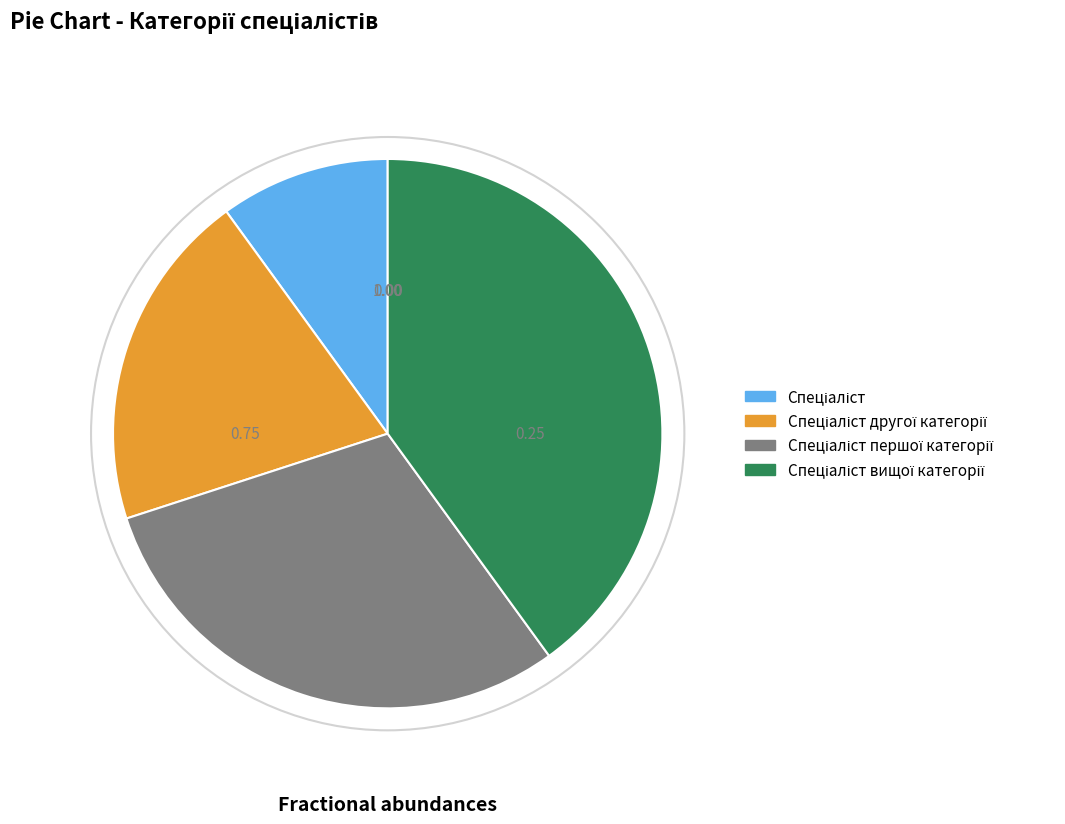

Is there a majority slice in this chart?

No